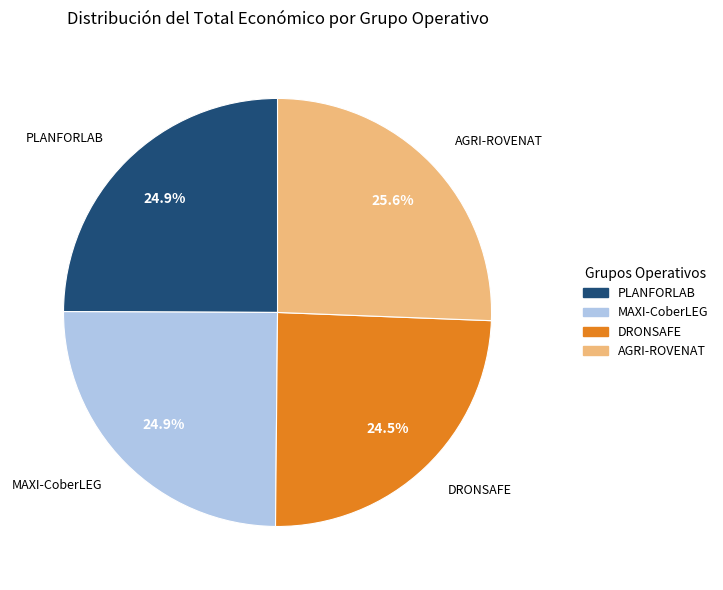

What portion of the pie excludes DRONSAFE?

75.5%